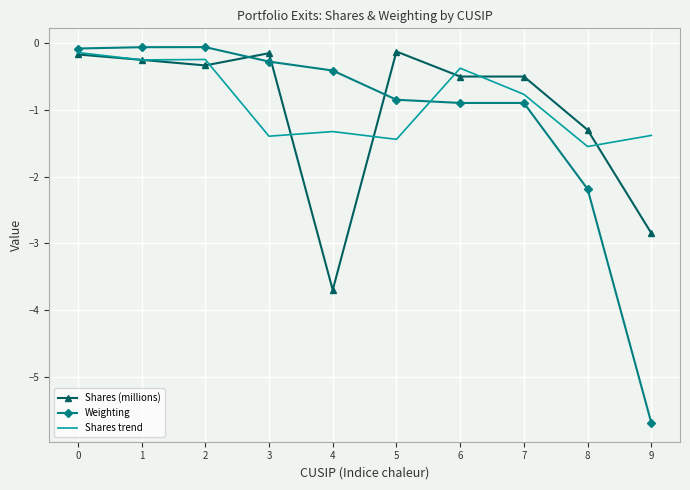

Is it true that Weighting equals -1.4 at 8?

False